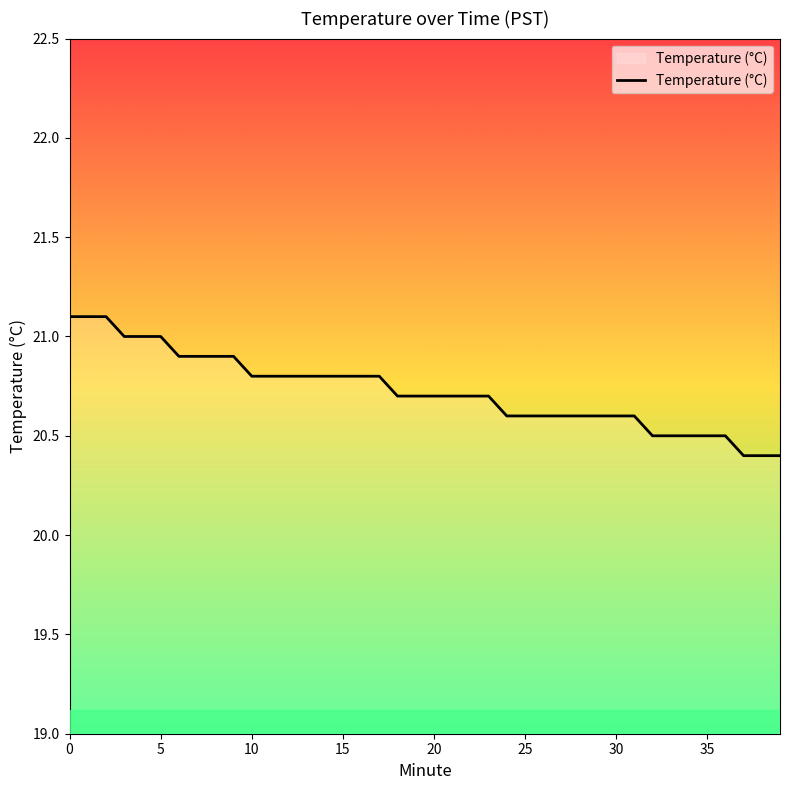

What is the smallest value displayed?

20.4